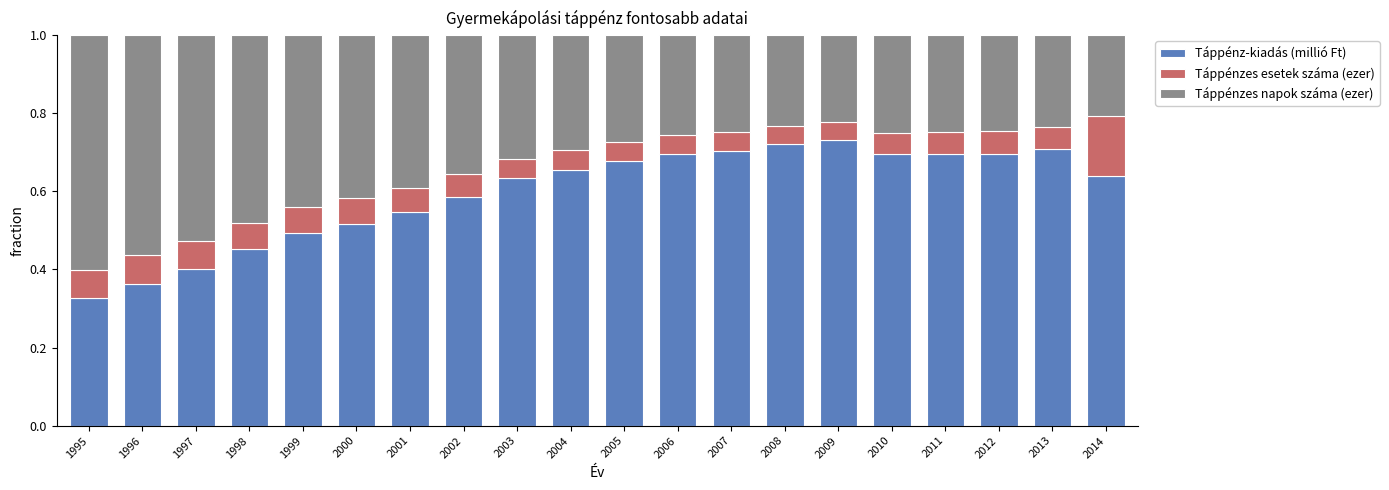

The value of Táppénz-kiadás (millió Ft) at 2012 is 1.0. True or false?

False